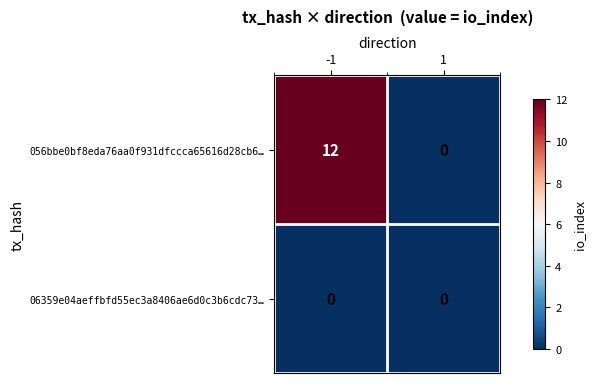

Is the value of 056bbe0bf8eda76aa0f931dfccca65616d28cb6… at -1 greater than the value of 06359e04aeffbfd55ec3a8406ae6d0c3b6cdc73… at 1?

Yes